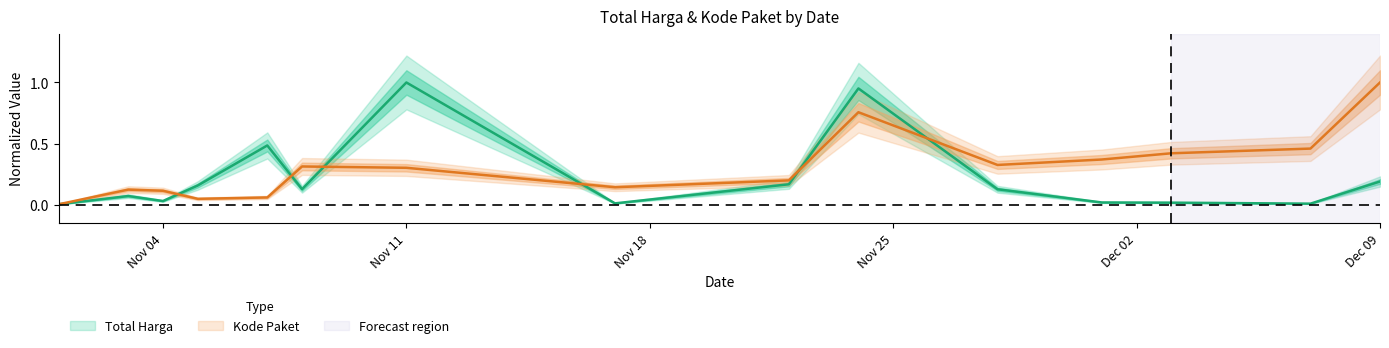

How many times do Kode Paket and Total Harga cross each other?

7